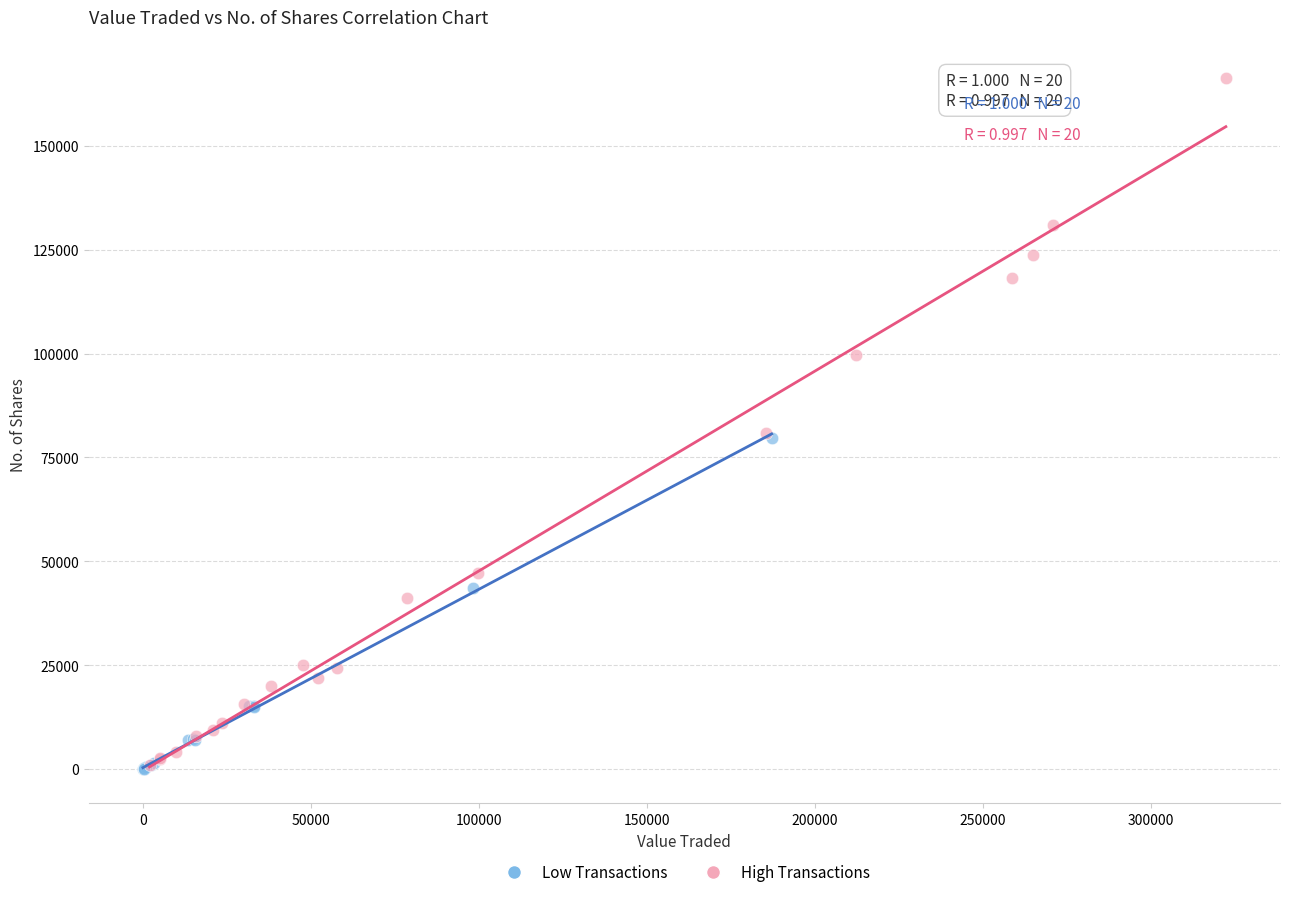

What are all the series names shown in the legend?

Low Transactions, High Transactions